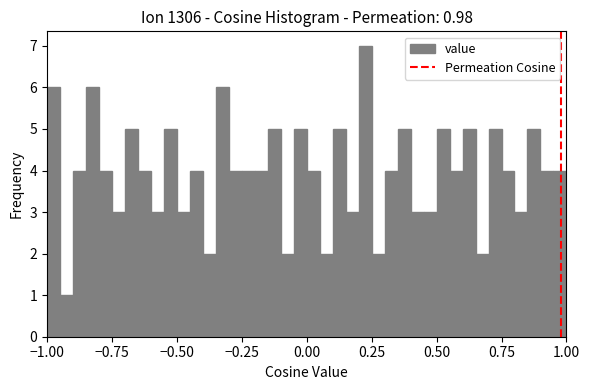

Read against the x-axis, roughly where is the centre of the tallest bar?

0.25